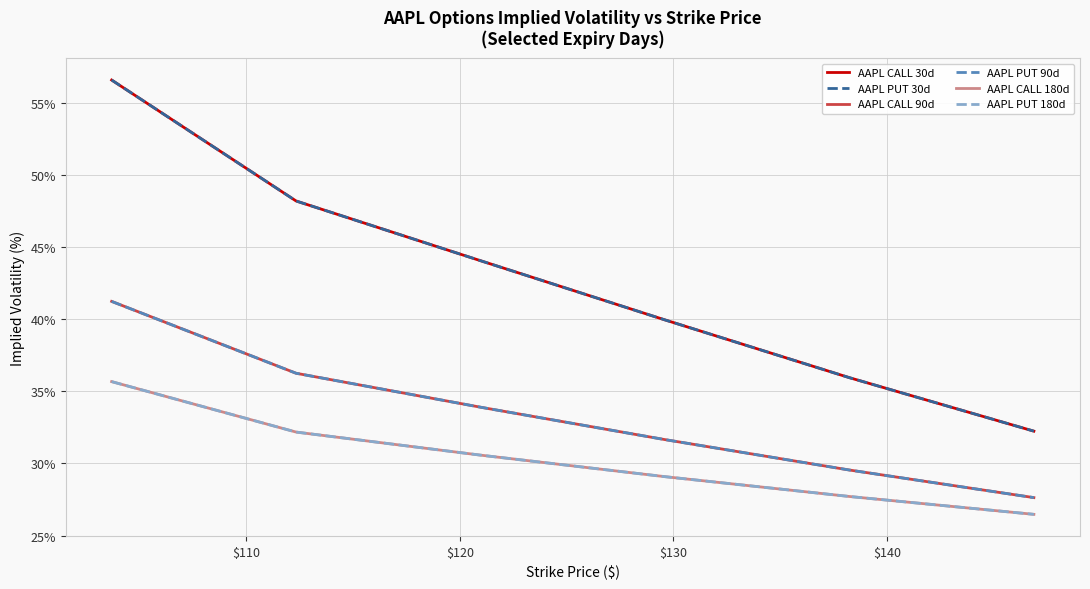

Does the chart have visible grid lines?

Yes